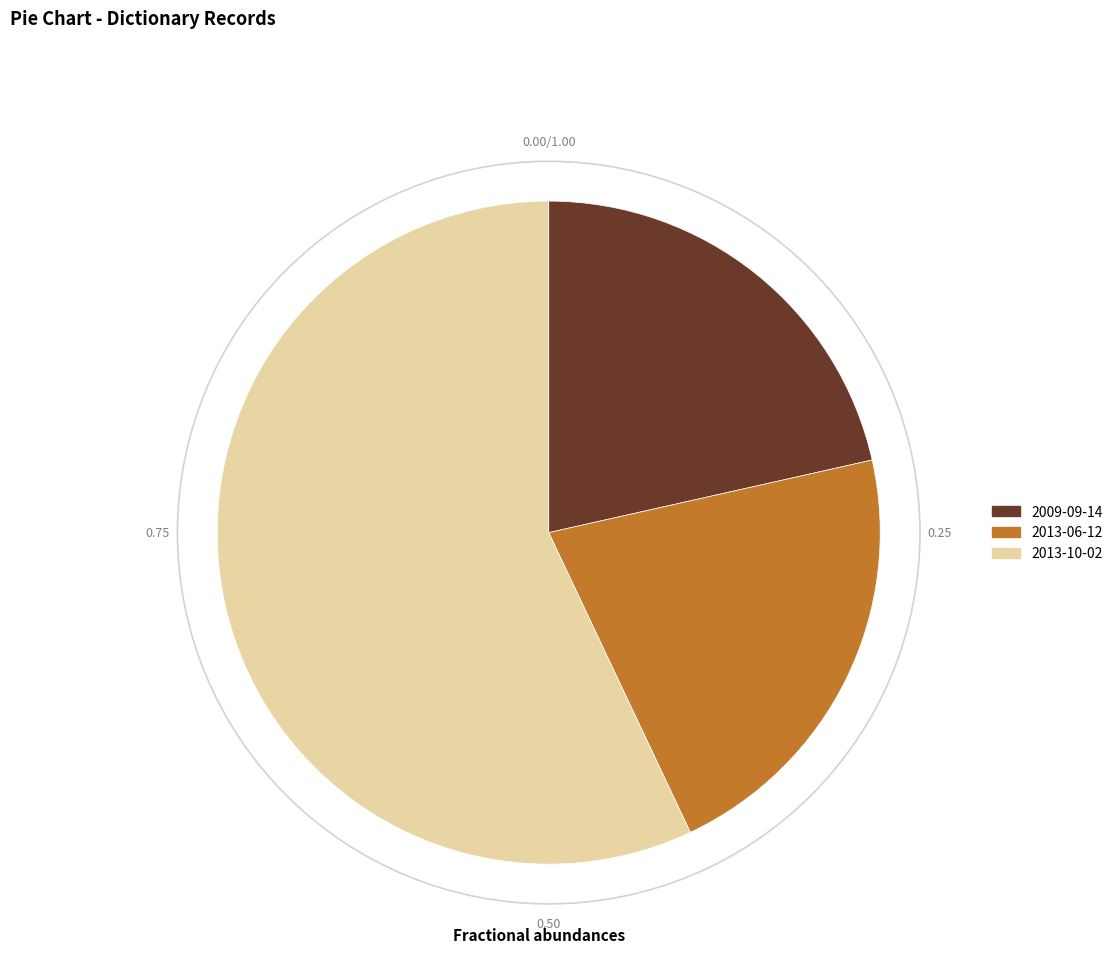

Which category accounts for the majority?

2013-10-02